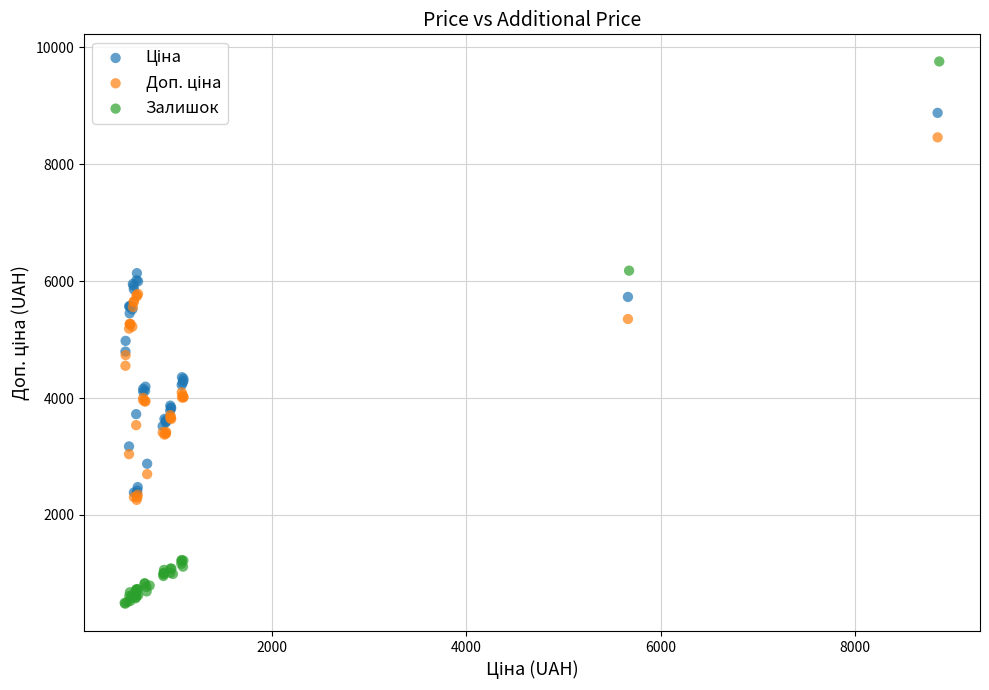

Which series has the largest Y range (max minus min)?

Залишок